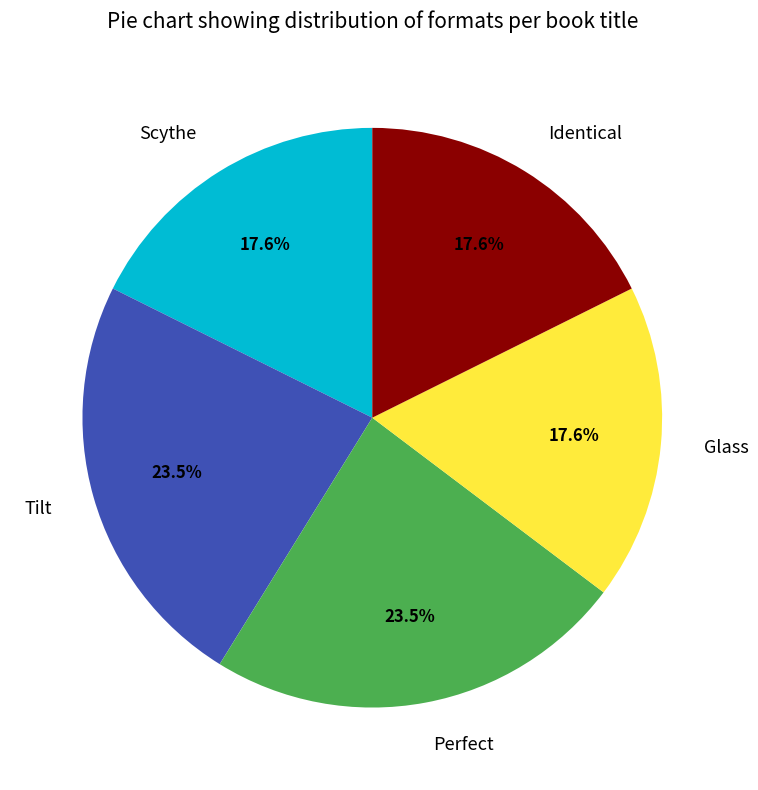

Does any single category account for the majority?

No